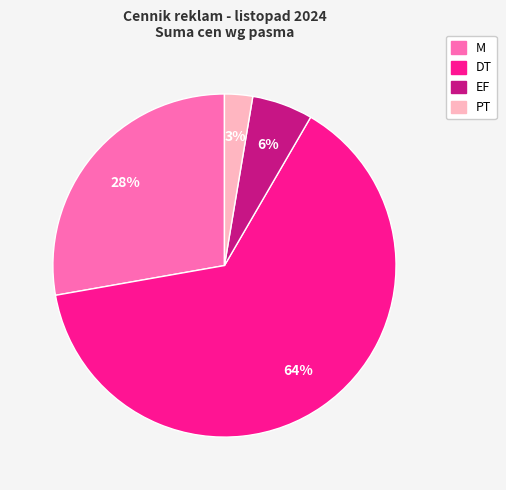

To the nearest percent, what is the difference between the DT and M slice percentages?

36%